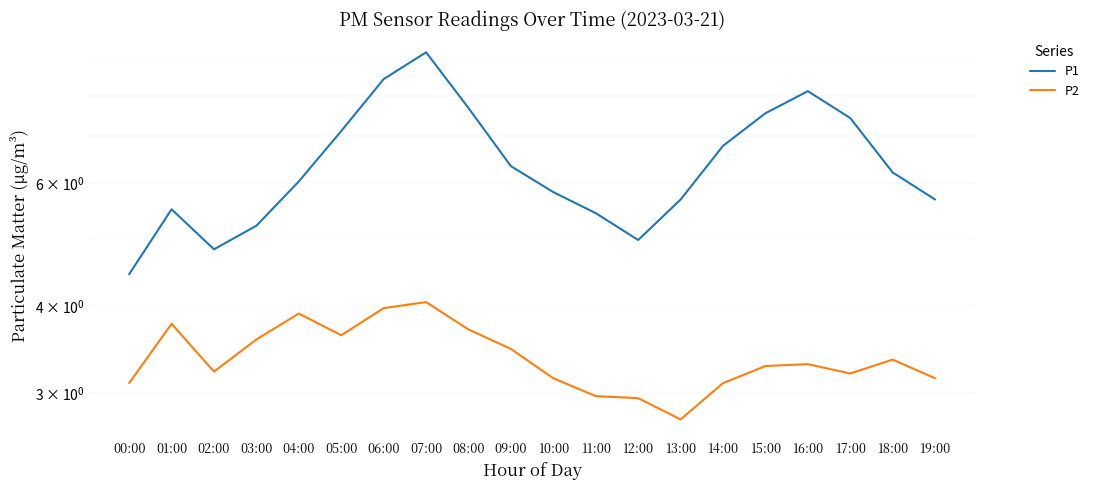

What is the difference between the maximum and minimum values in the P1 series?

4.8